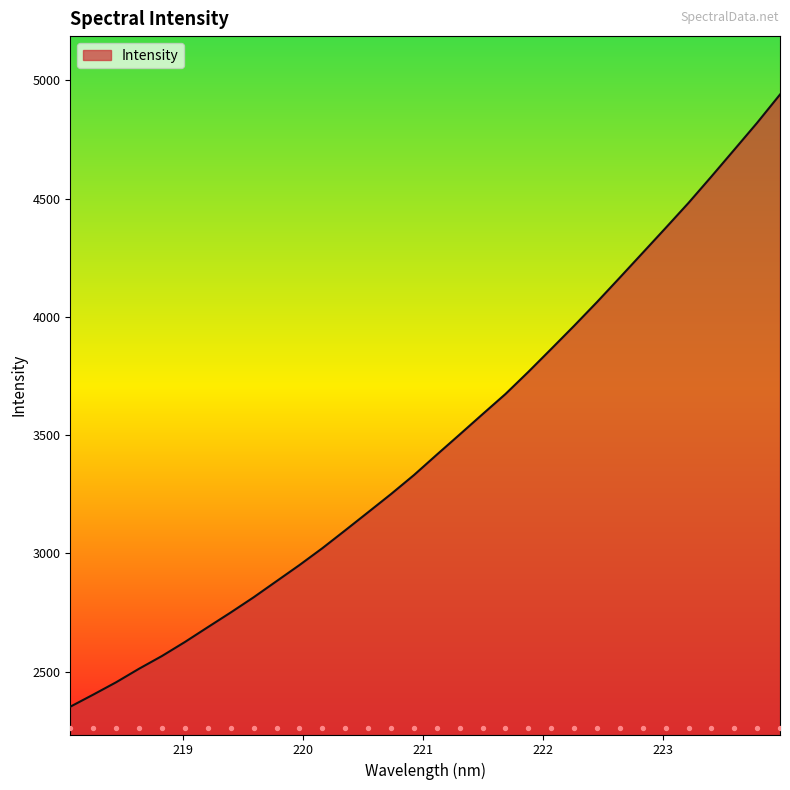

What is the ratio of the value at 220.3533 to the value at 219.7801?

1.1